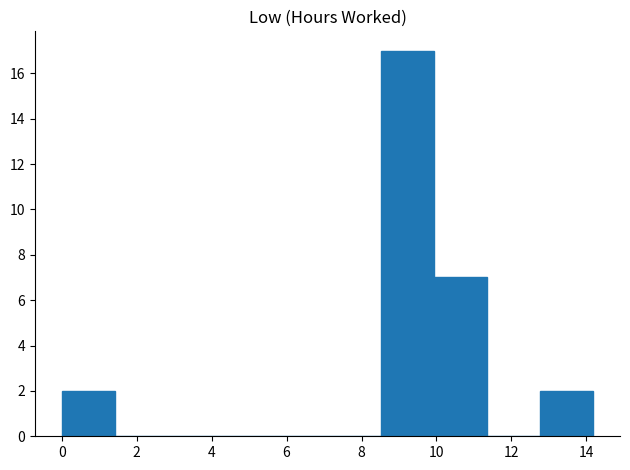

Reading left to right, list every bar in this chart as the range it spans on the x-axis followed by its height. Neither the bar edges nor the heights are printed on the chart, so give them approximately, as read against the axes.

0.0 to 1.4: 2
1.4 to 2.8: 0
2.8 to 4.2: 0
4.2 to 5.6: 0
5.6 to 7.0: 0
7.0 to 8.6: 0
8.6 to 10.0: 17
10.0 to 11.4: 7
11.4 to 12.8: 0
12.8 to 14.2: 2